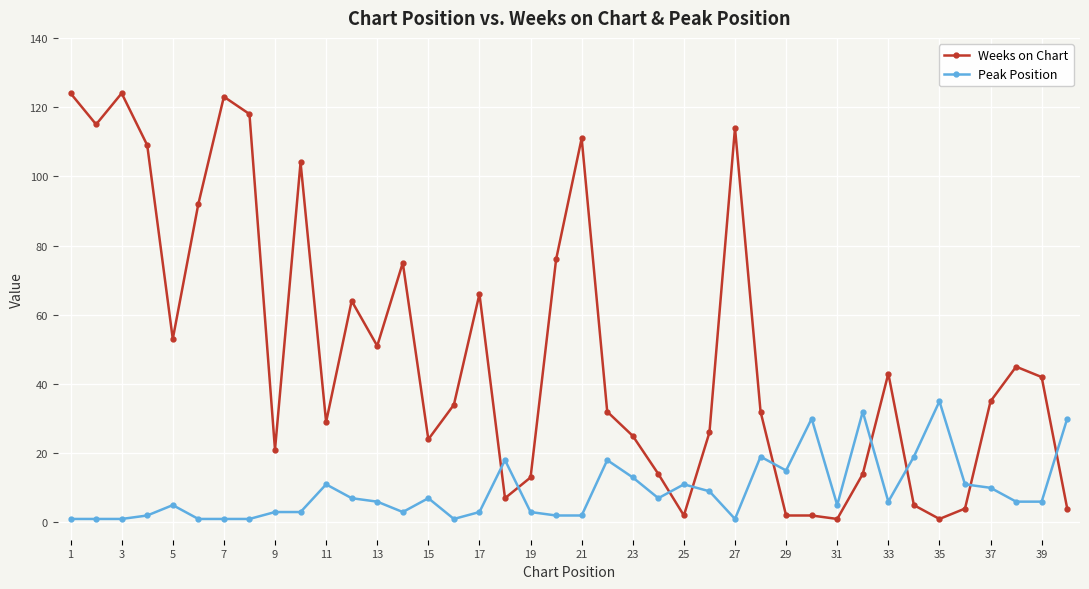

Reading left to right, transcribe all the data shown in this chart.

Weeks on Chart: 124	115	124	109	53	92	123	118	21	104	29	64	51	75	24	34	66	7	13	76	111	32	25	14	2	26	114	32	2	2	1	14	43	5	1	4	35	45	42	4
Peak Position: 1	1	1	2	5	1	1	1	3	3	11	7	6	3	7	1	3	18	3	2	2	18	13	7	11	9	1	19	15	30	5	32	6	19	35	11	10	6	6	30